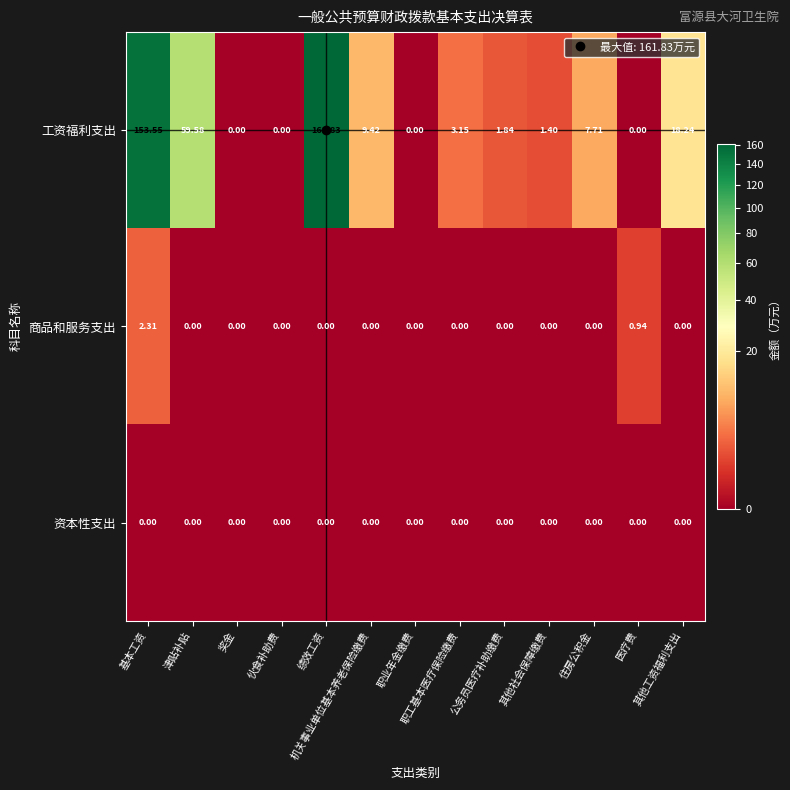

Rank the series by their maximum value, from highest to lowest.

工资福利支出, 商品和服务支出, 资本性支出